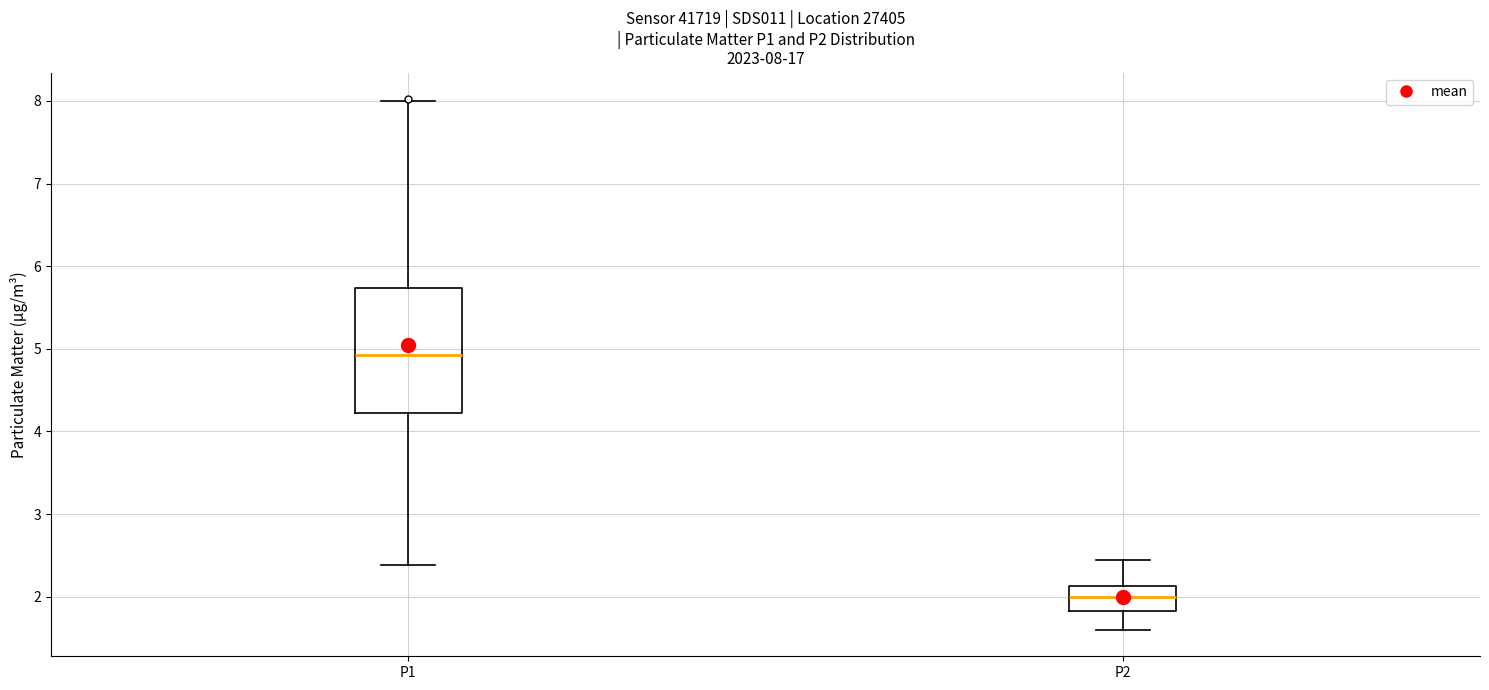

Which box's median line is the lowest?

P2